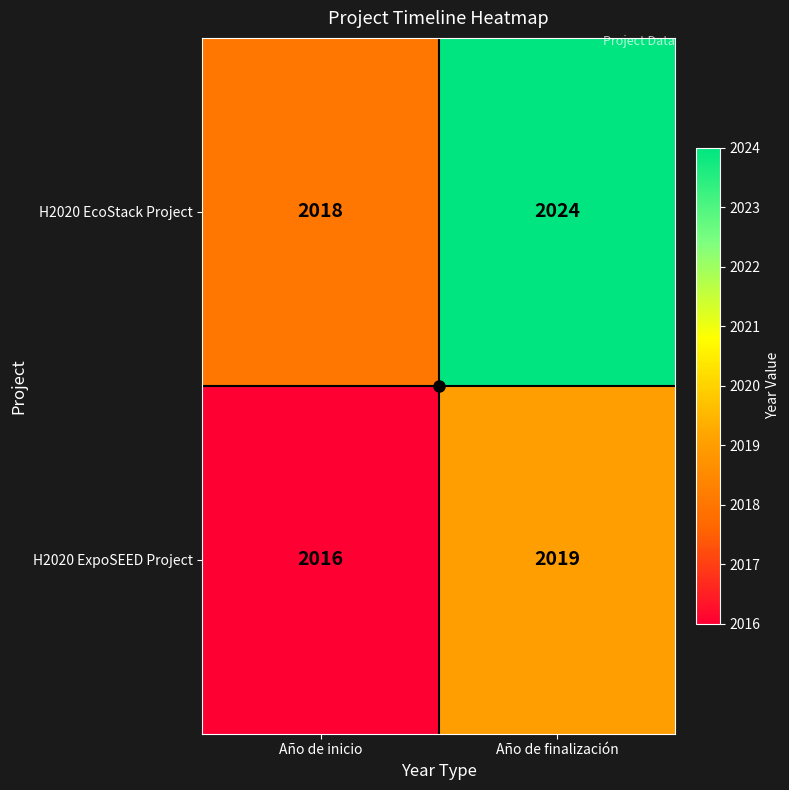

Is it true that H2020 ExpoSEED Project equals 2016 at Año de inicio?

True